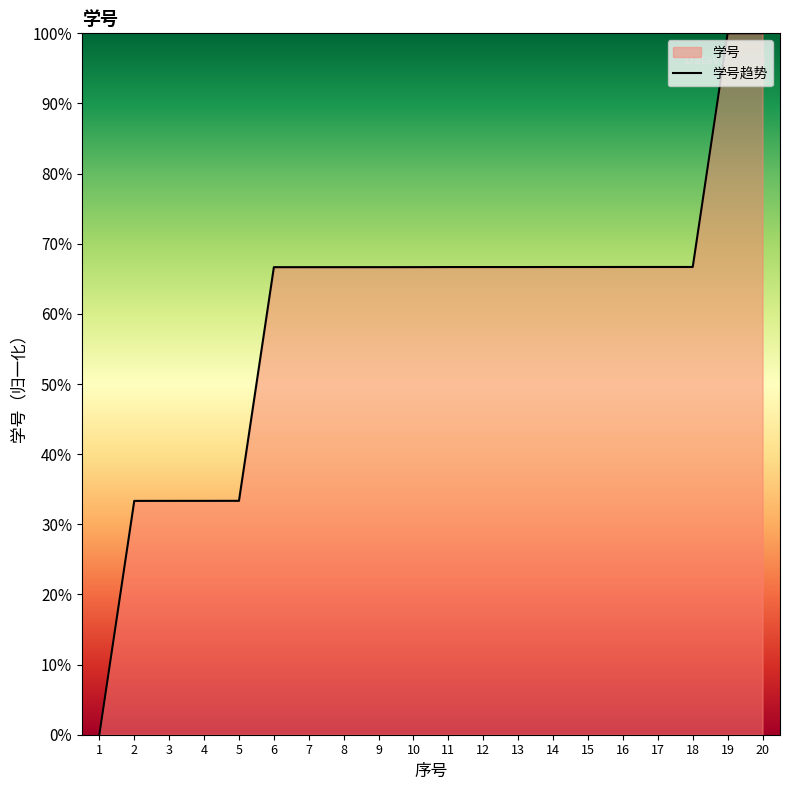

What is the sum of all values?

12.0